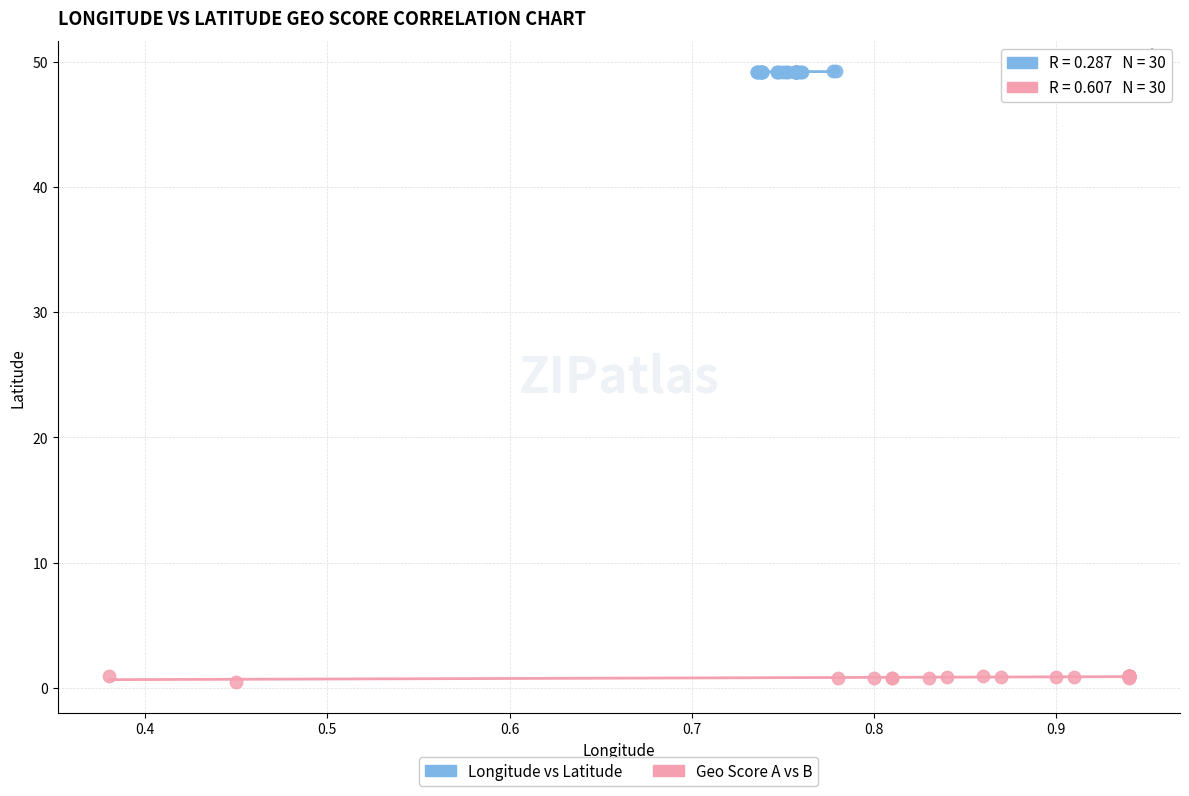

Which series reaches the maximum Y coordinate?

Longitude vs Latitude